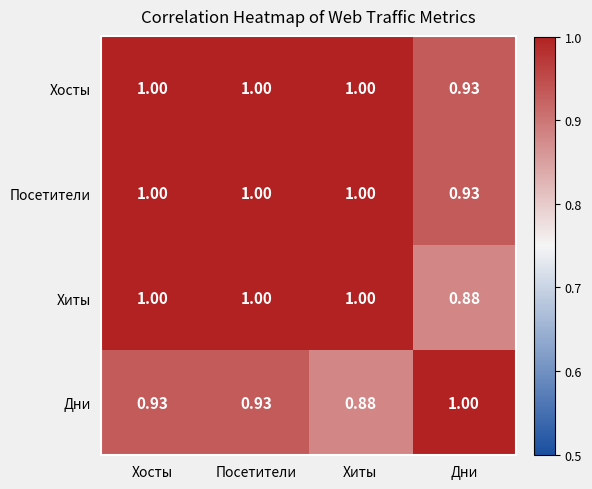

Is the value of Хосты at Дни greater than the value of Хиты at Дни?

Yes